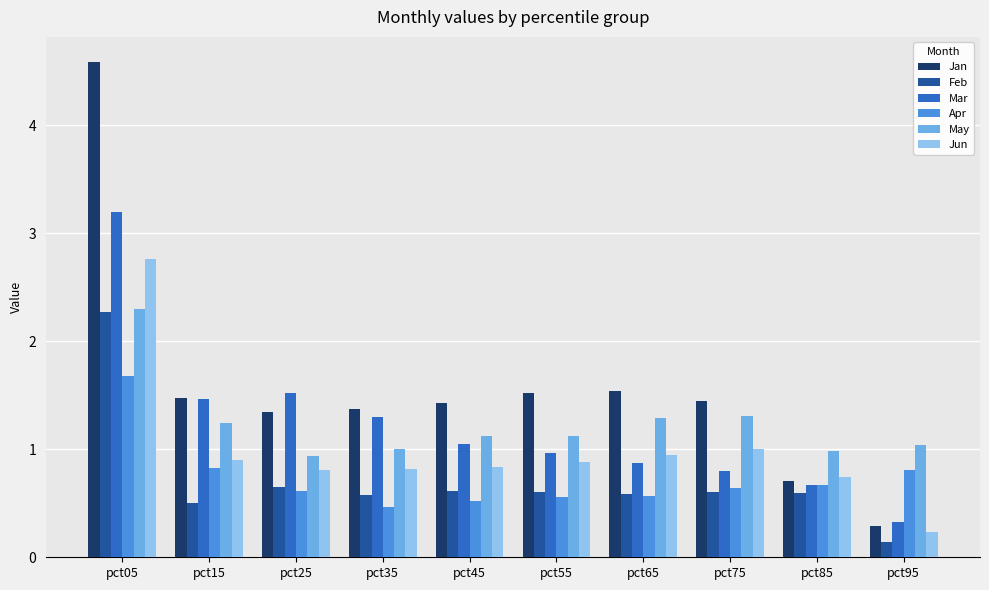

Count the number of data series in this chart.

6